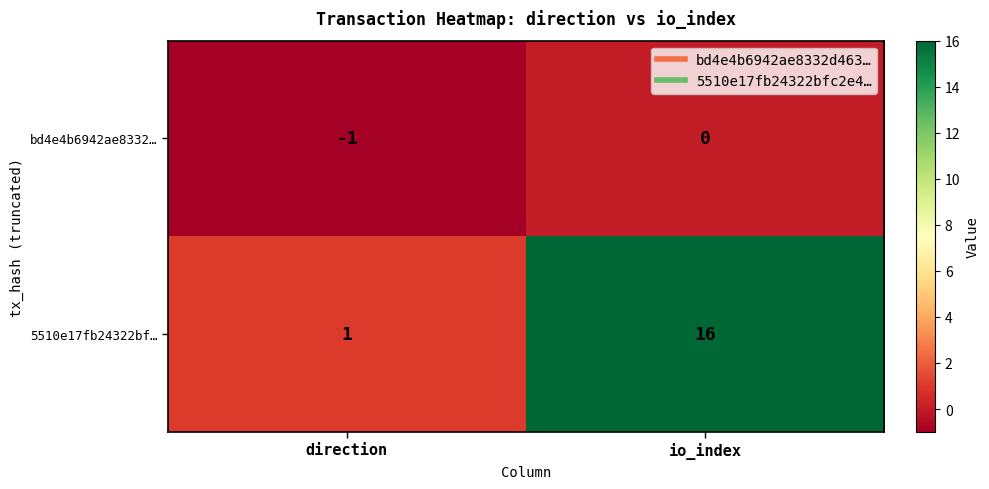

How many values in the 5510e17fb24322bf… series are below 16?

1